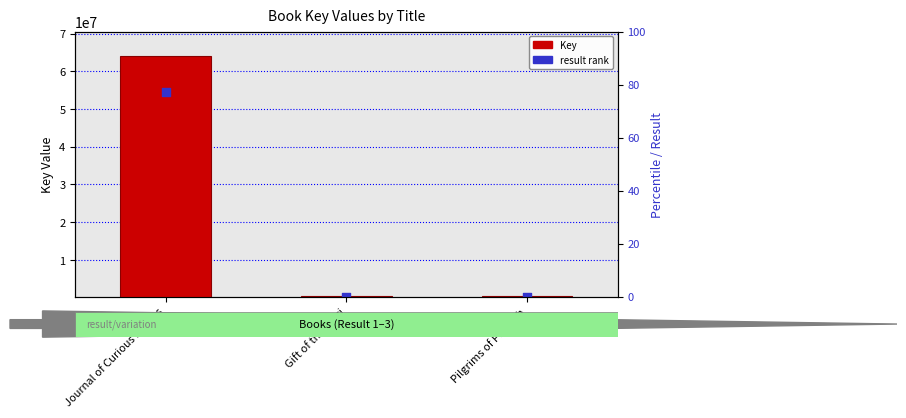

At how many categories does at least one series exceed 54239141?

1